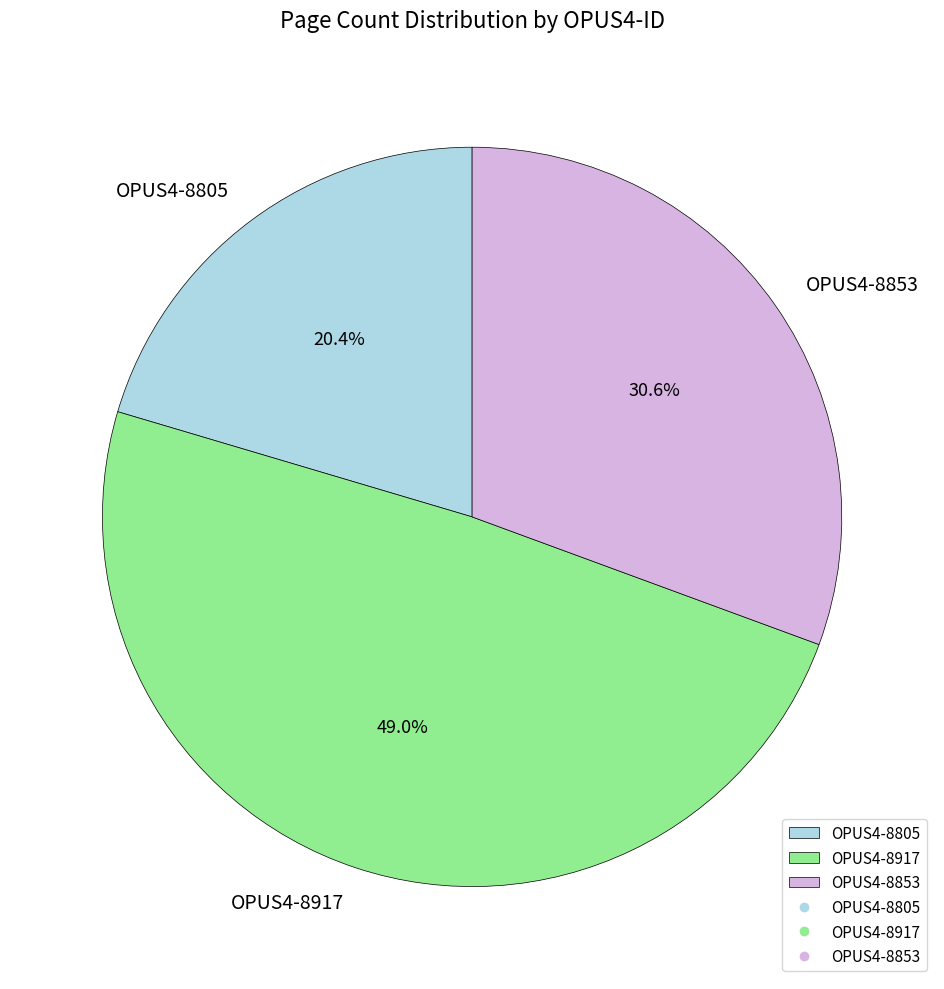

How much of the chart is everything except OPUS4-8805?

79.6%